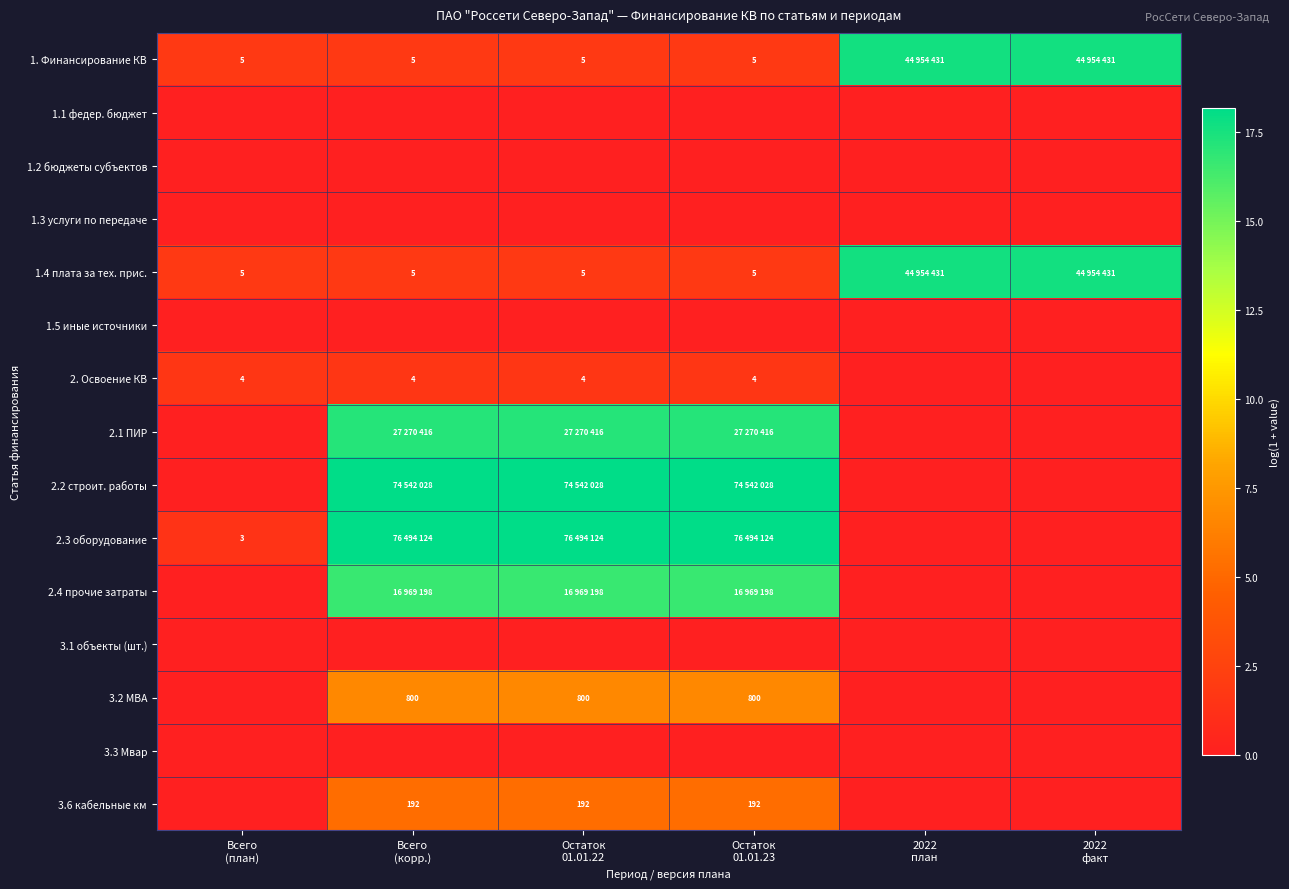

How many categories are shown in the chart?

6